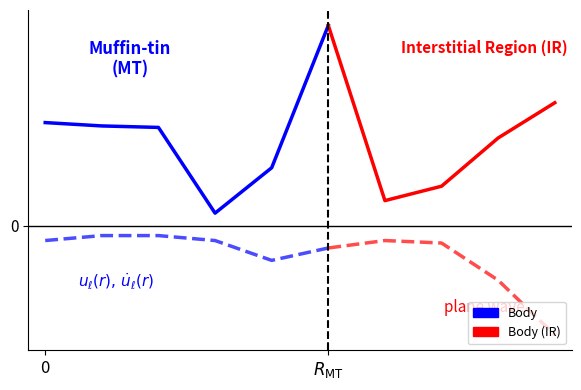

Which series has the largest total across all categories?

Body